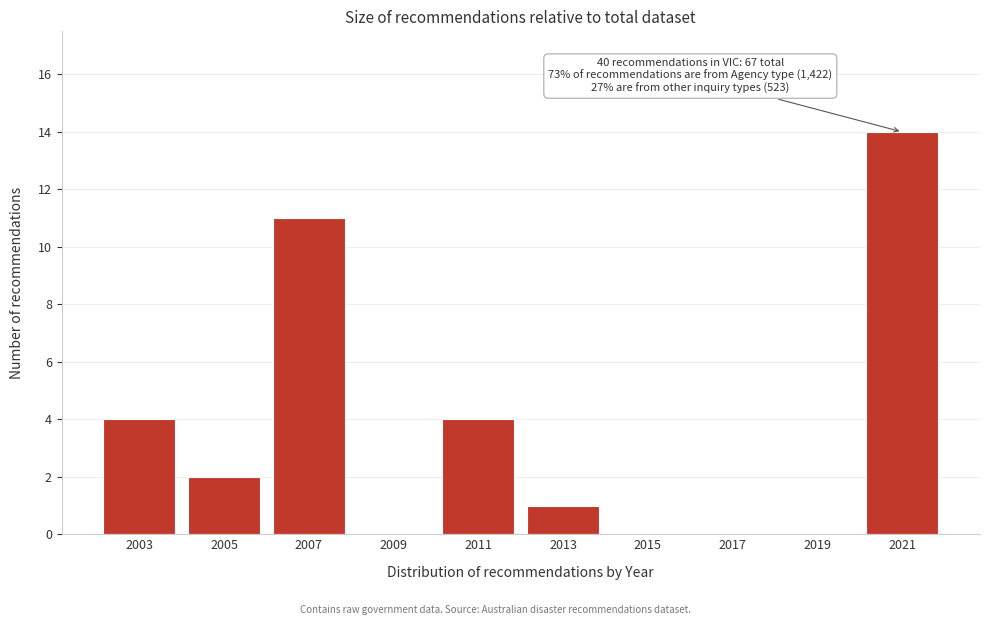

Reading left to right, list all the values displayed in this chart.

2003=4	2005=2	2007=11	2009=0	2011=4	2013=1	2015=0	2017=0	2019=0	2021=14